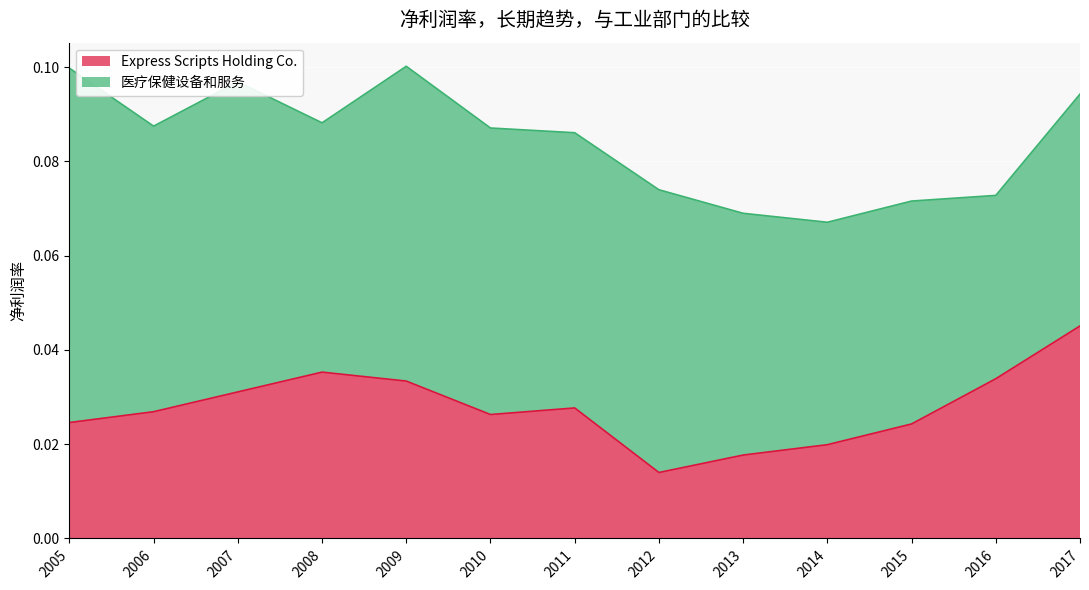

Which category has the highest value in the Express Scripts Holding Co. series?

2017